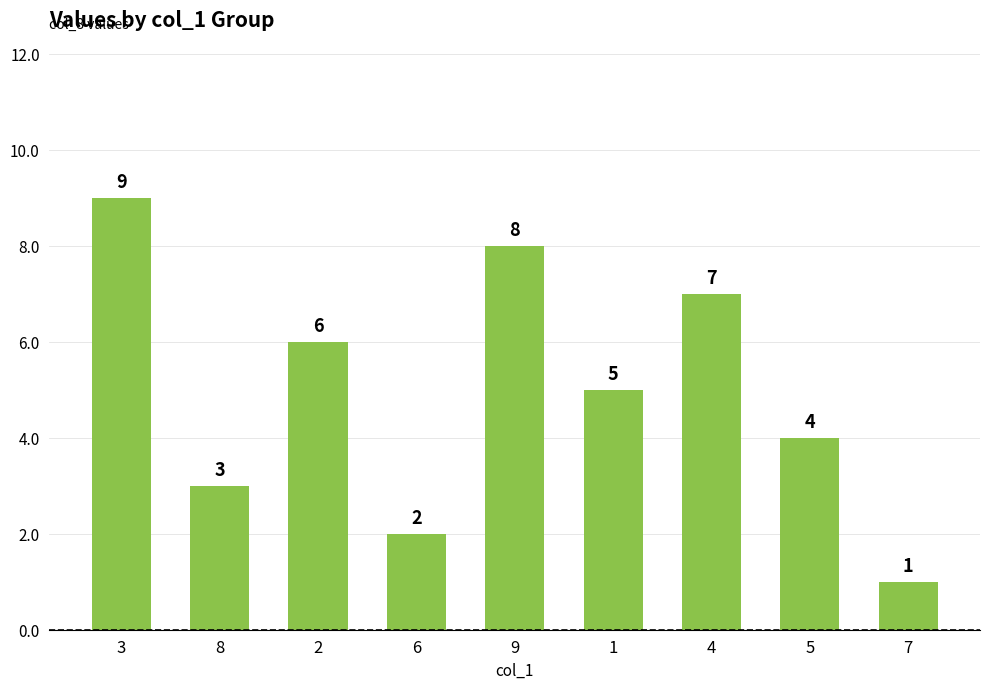

How many distinct data groups are displayed?

1